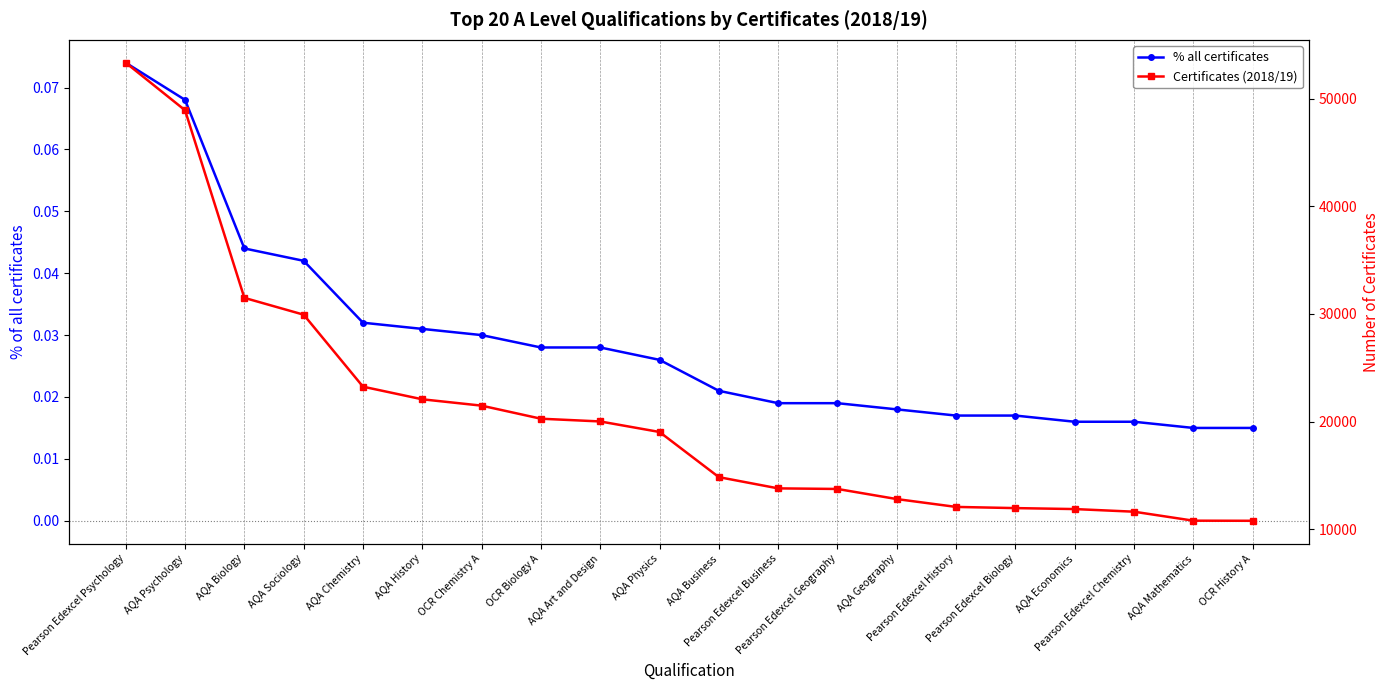

At which label does % all certificates reach its minimum?

AQA Mathematics